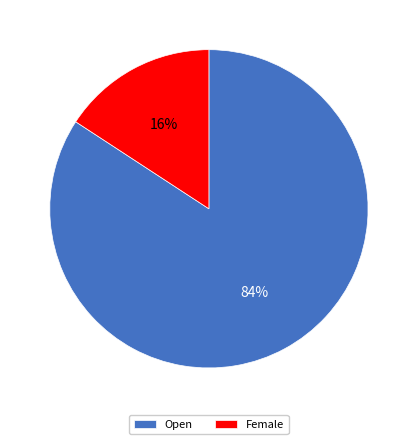

To the nearest percent, what is the average slice percentage?

50%